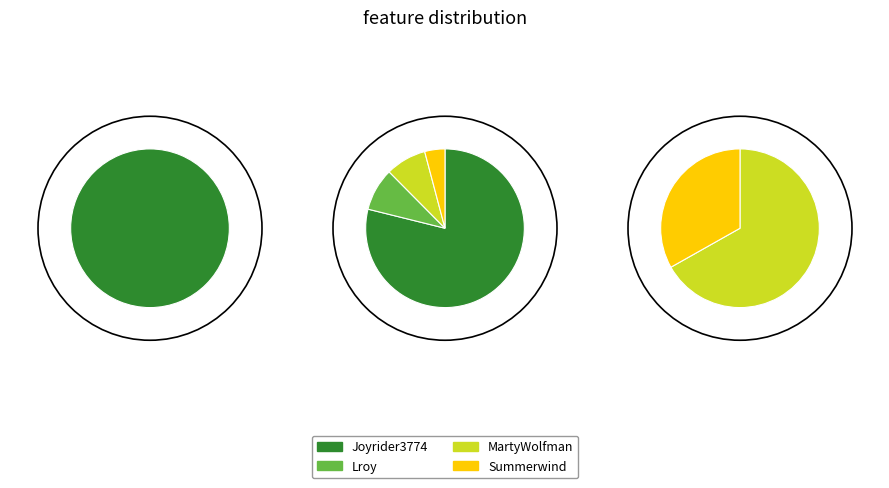

Approximately how many times larger is the value at Joyrider3774 compared to MartyWolfman?

9.5